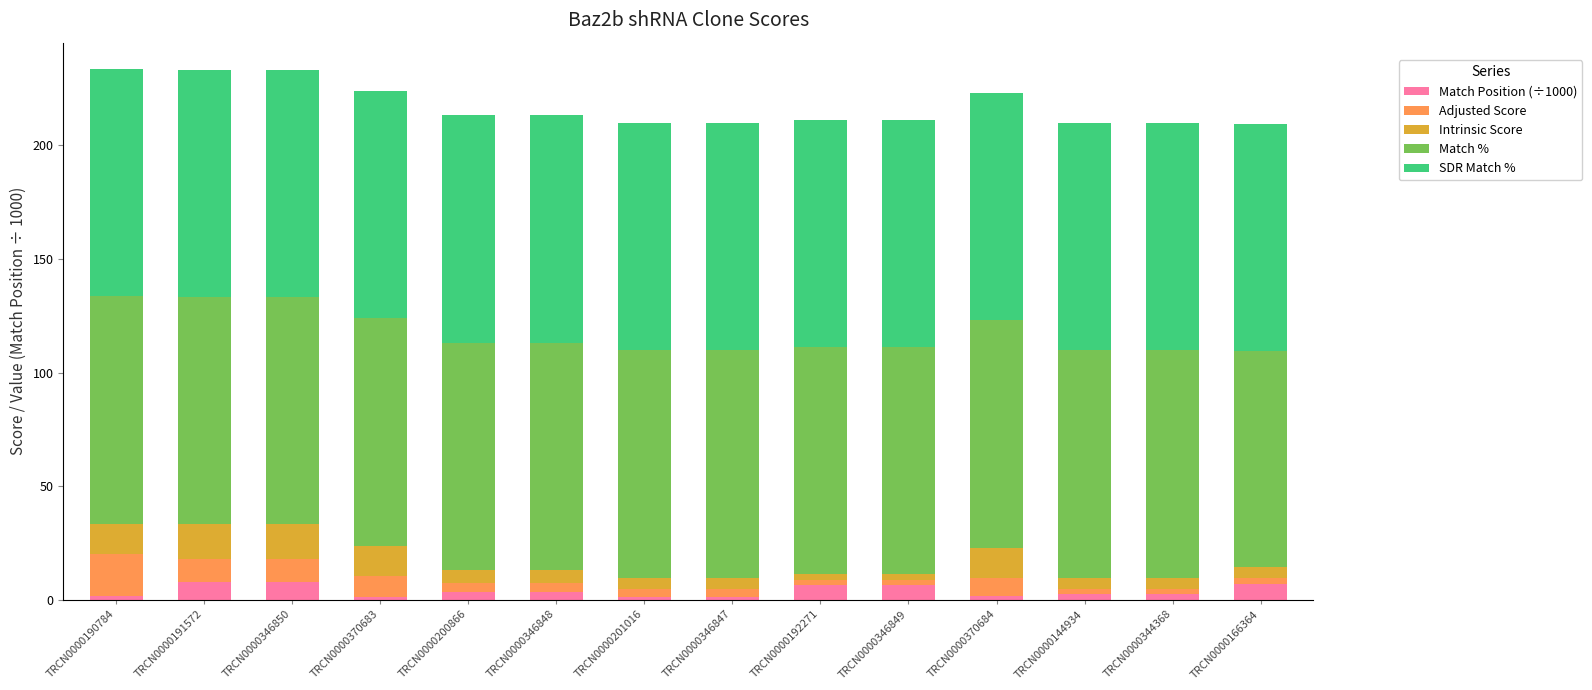

What is the value of the Match Position (÷1000) bar at the 2nd from the left?

7.7